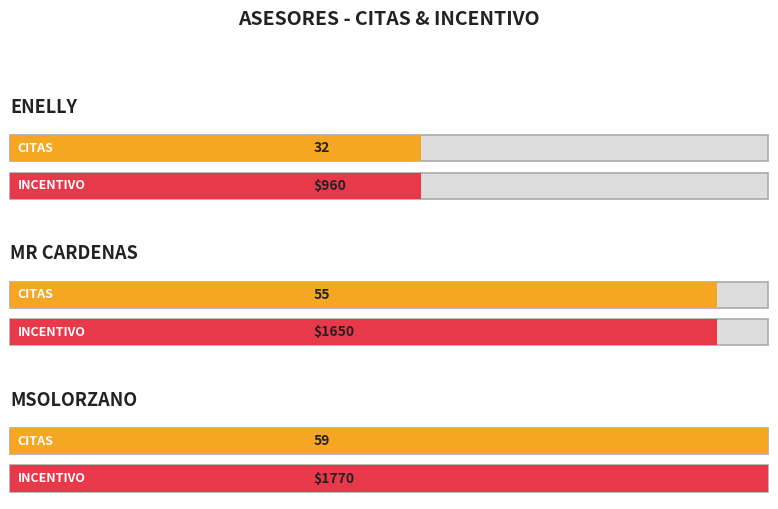

List the labels in order of CITAS value, smallest first.

ENELLY, MR CARDENAS, MSOLORZANO